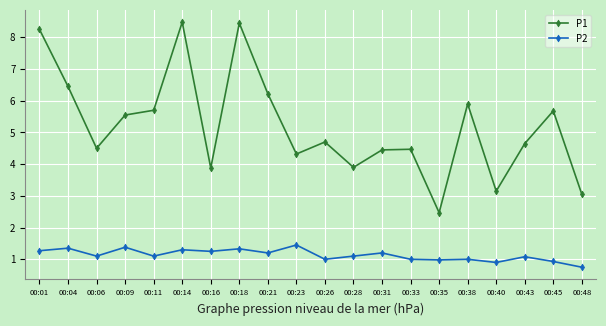

What is the smallest value displayed?

0.8